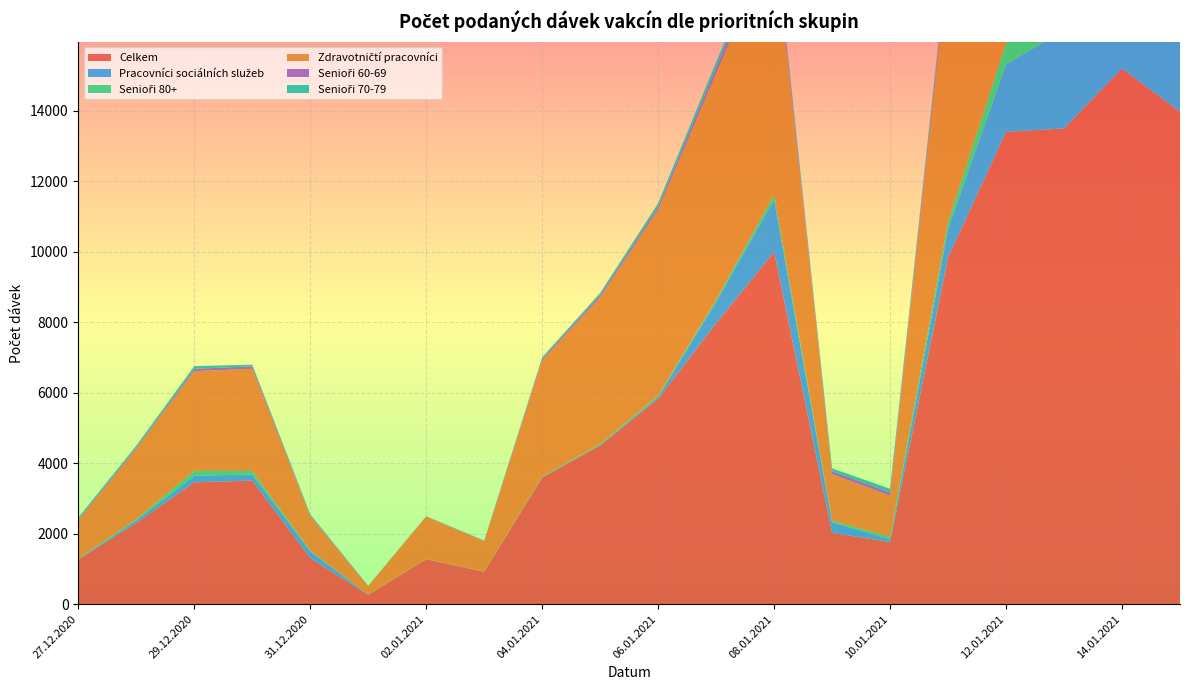

Reading right to left, what are all the values shown in this chart?

Celkem: 13979	15202	13503	13407	9835	1764	2024	9999	7970	5833	4506	3596	917	1276	265	1309	3507	3460	2303	1270
Pracovníci sociálních služeb: 3835	3901	2785	1917	820	78	299	1482	610	53	11	3	2	0	5	187	174	184	74	9
Senioři 80+: 796	649	521	598	199	66	42	148	65	39	34	21	3	5	1	22	99	139	32	14
Zdravotničtí pracovníci: 6920	7941	7430	8532	7310	1169	1323	7336	6420	5268	4155	3296	864	1202	244	979	2900	2832	2003	1091
Senioři 60-69: 337	379	395	341	214	98	89	178	161	86	68	48	10	5	2	27	73	65	36	32
Senioři 70-79: 403	461	443	292	124	100	76	132	162	101	61	44	9	9	3	27	46	77	51	42